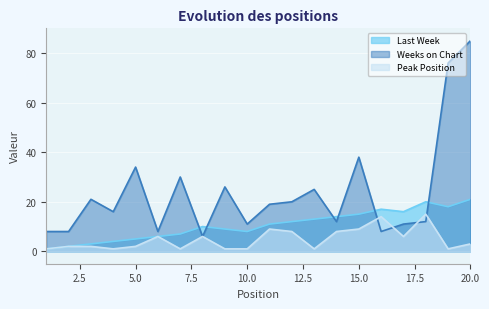

What is the value of the Weeks on Chart point at the 2nd from the left?

8